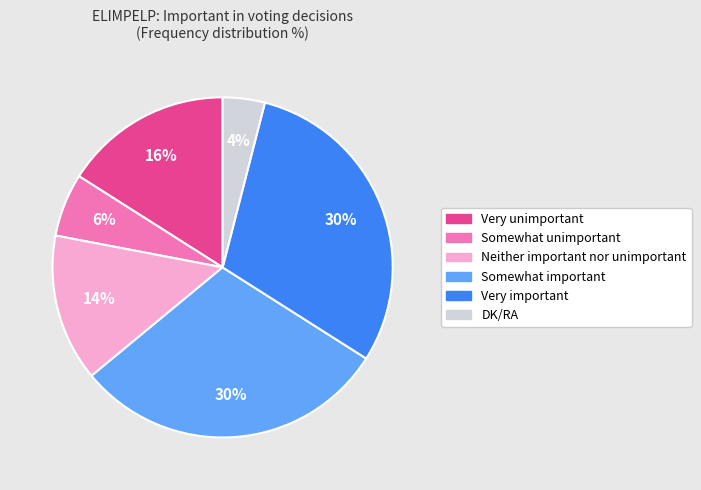

To the nearest percent, what is the average slice percentage?

17%